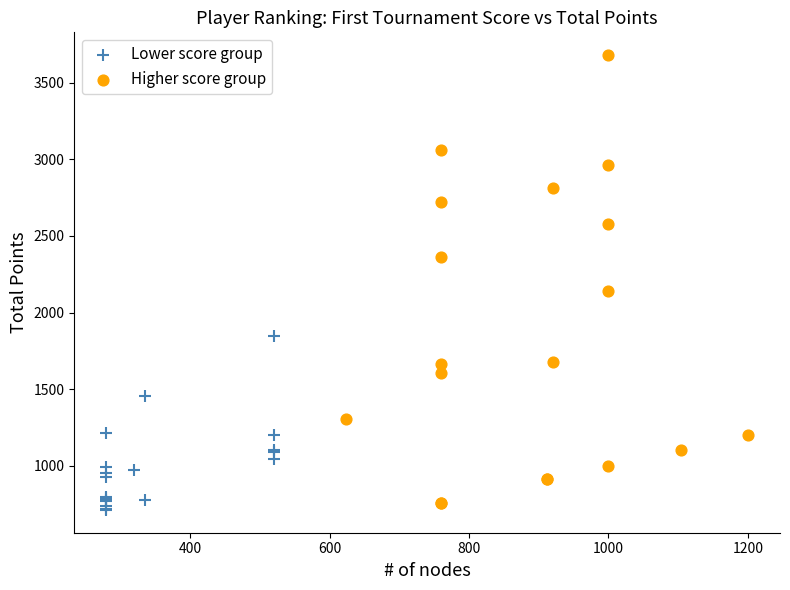

Which series reaches the maximum Y coordinate?

Higher score group